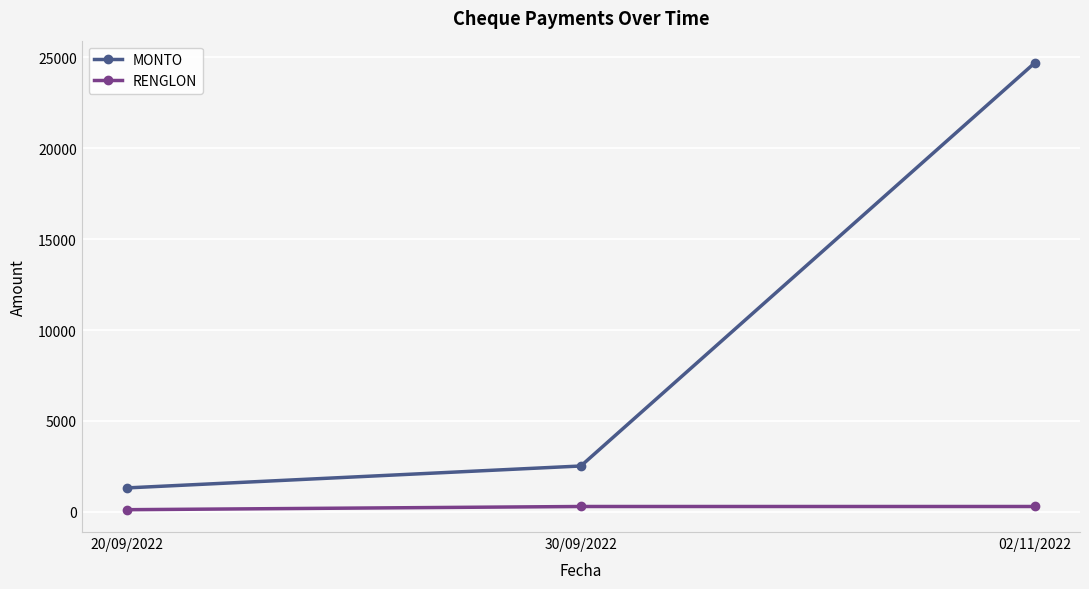

What are all the series names shown in the legend?

MONTO, RENGLON